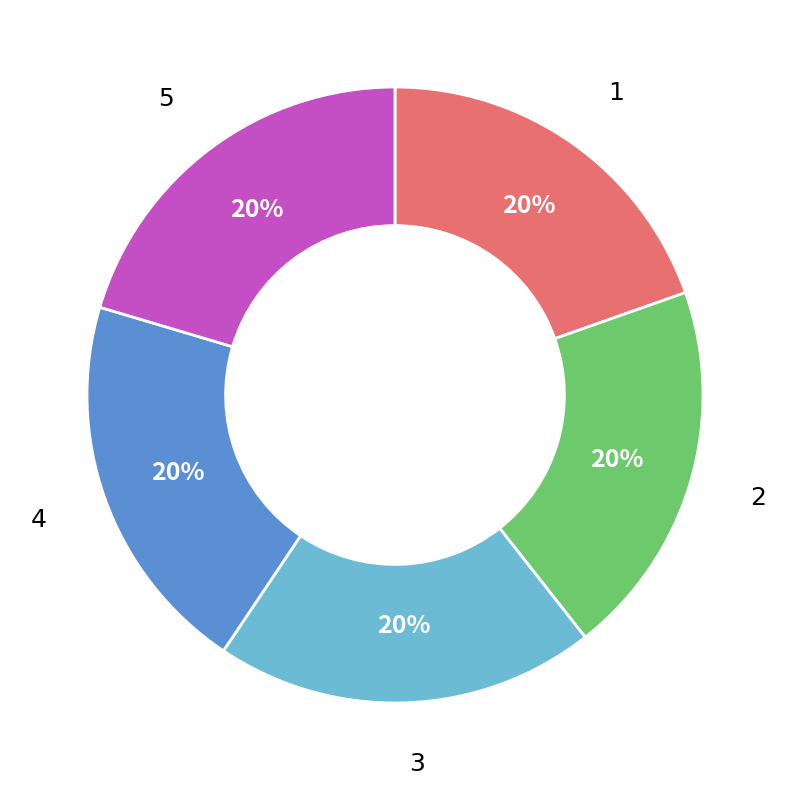

How many segments does this pie chart have?

5